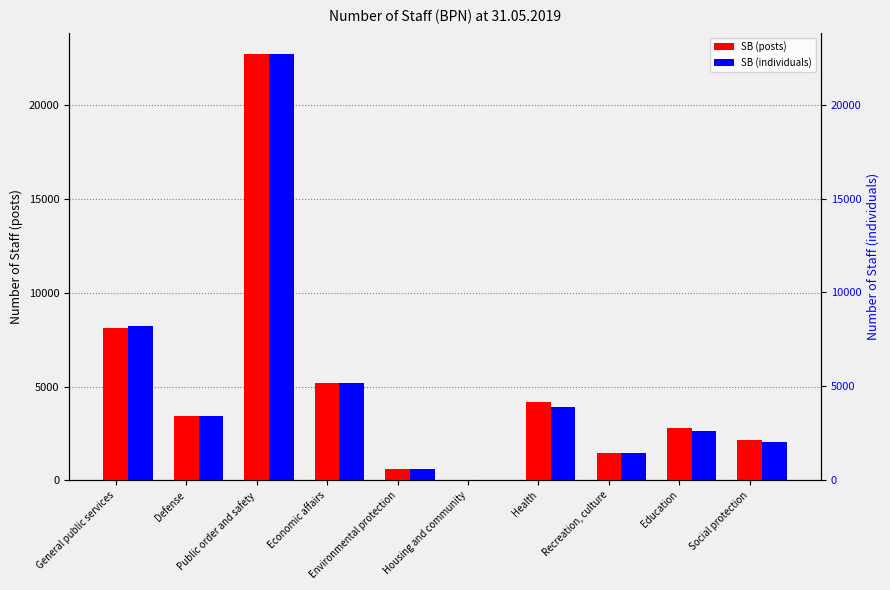

Reading left to right, what are all the values shown in this chart?

SB (posts): 8103.8	3426.5	22744.2	5172.8	589.5	0.0	4197.5	1431.0	2784.3	2125.2
SB (individuals): 8196.0	3416.0	22696.0	5202.5	582.0	0.0	3882.0	1439.0	2622.0	2041.0